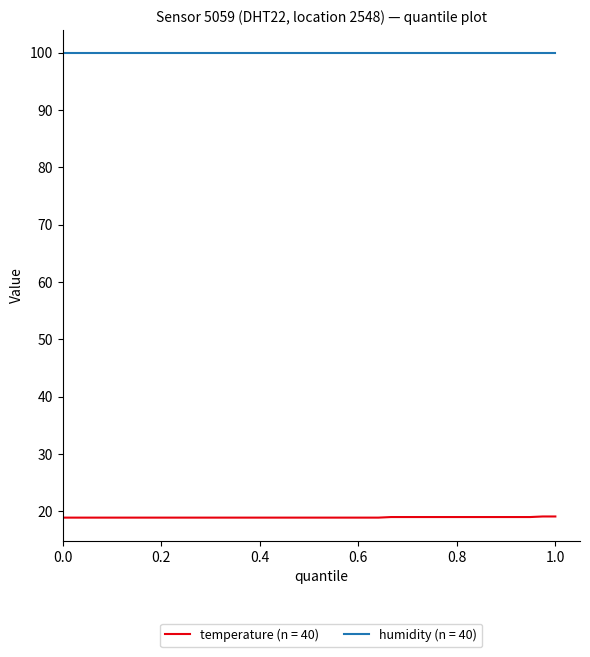

What is the smallest value displayed?

18.9